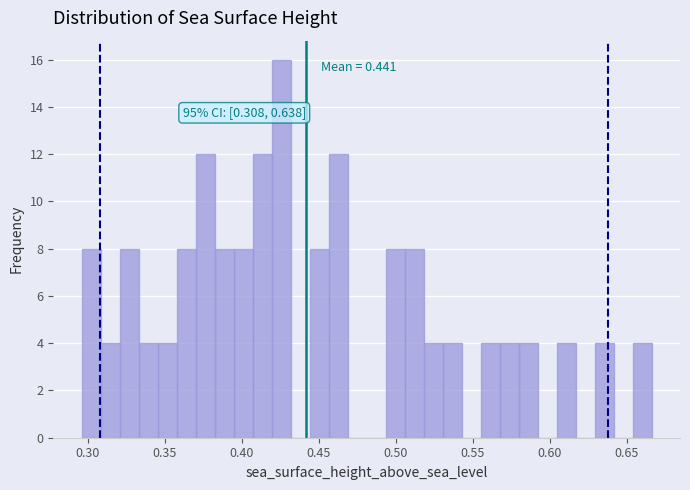

Read against the x-axis, roughly where is the centre of the tallest bar?

0.425